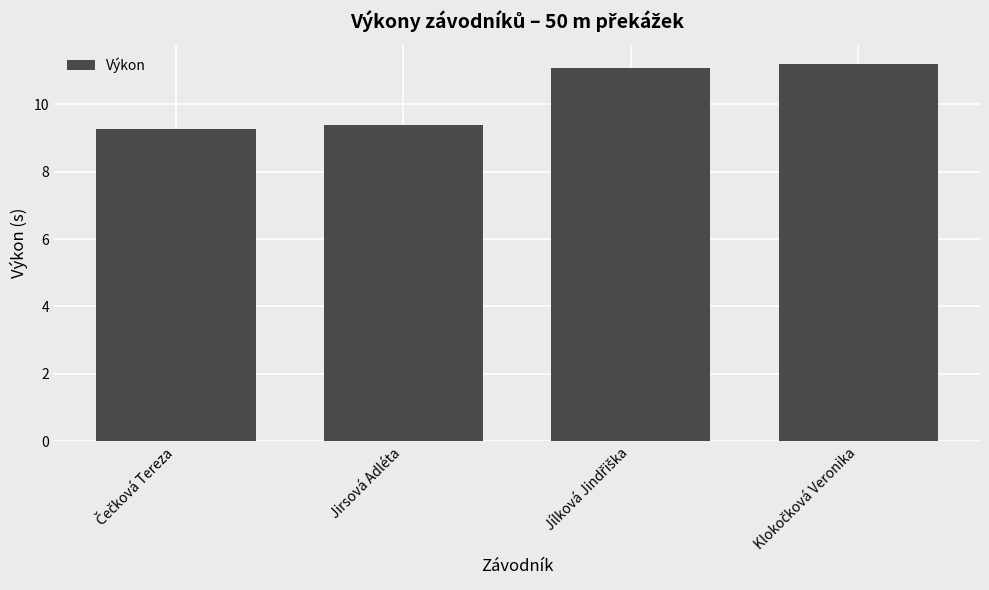

What is the value of the 1st bar from the left?

9.3